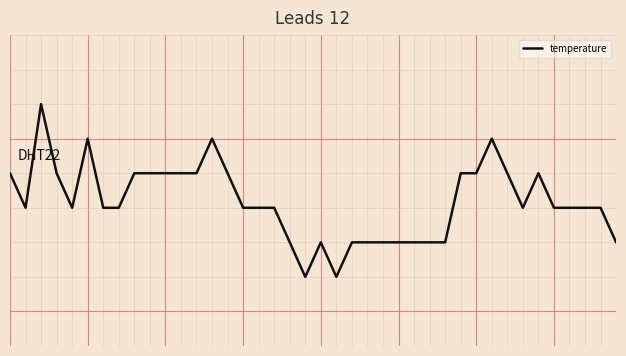

Does the chart have visible grid lines?

Yes